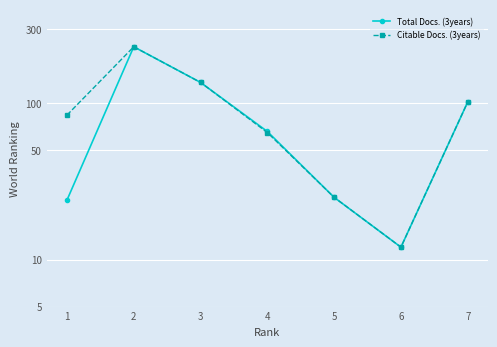

List the series in order of their peak value, lowest first.

Total Docs. (3years), Citable Docs. (3years)